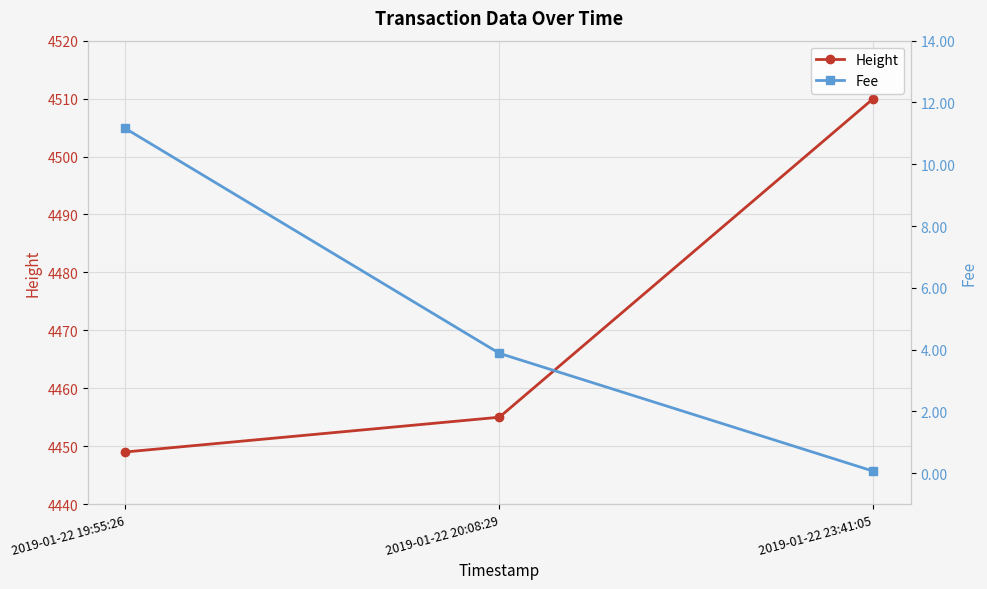

What is the lowest value of the Height series?

4449